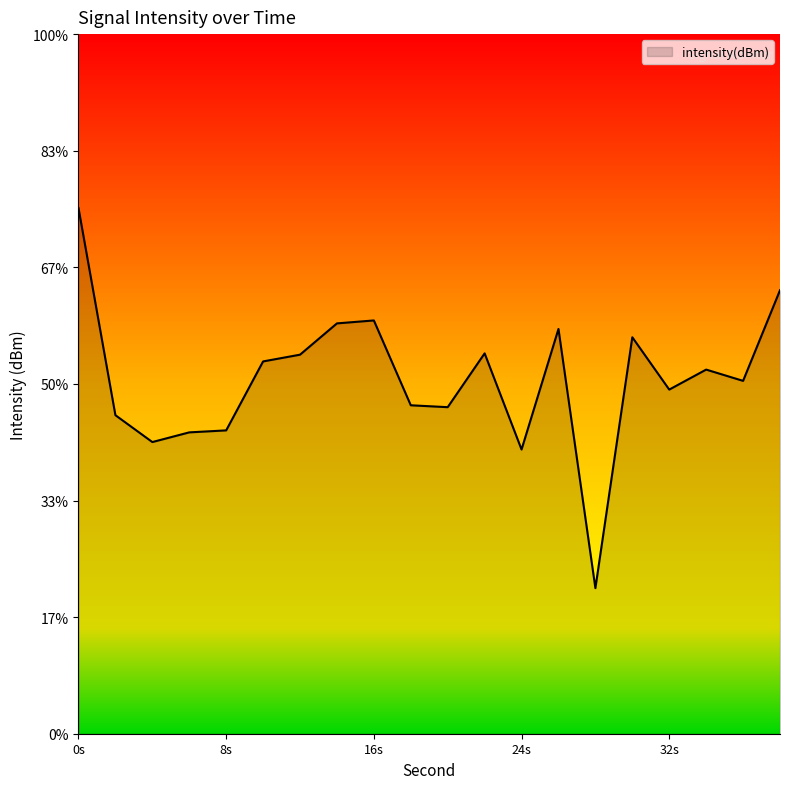

How many interior local peaks (higher than both neighbors) does the data have?

5